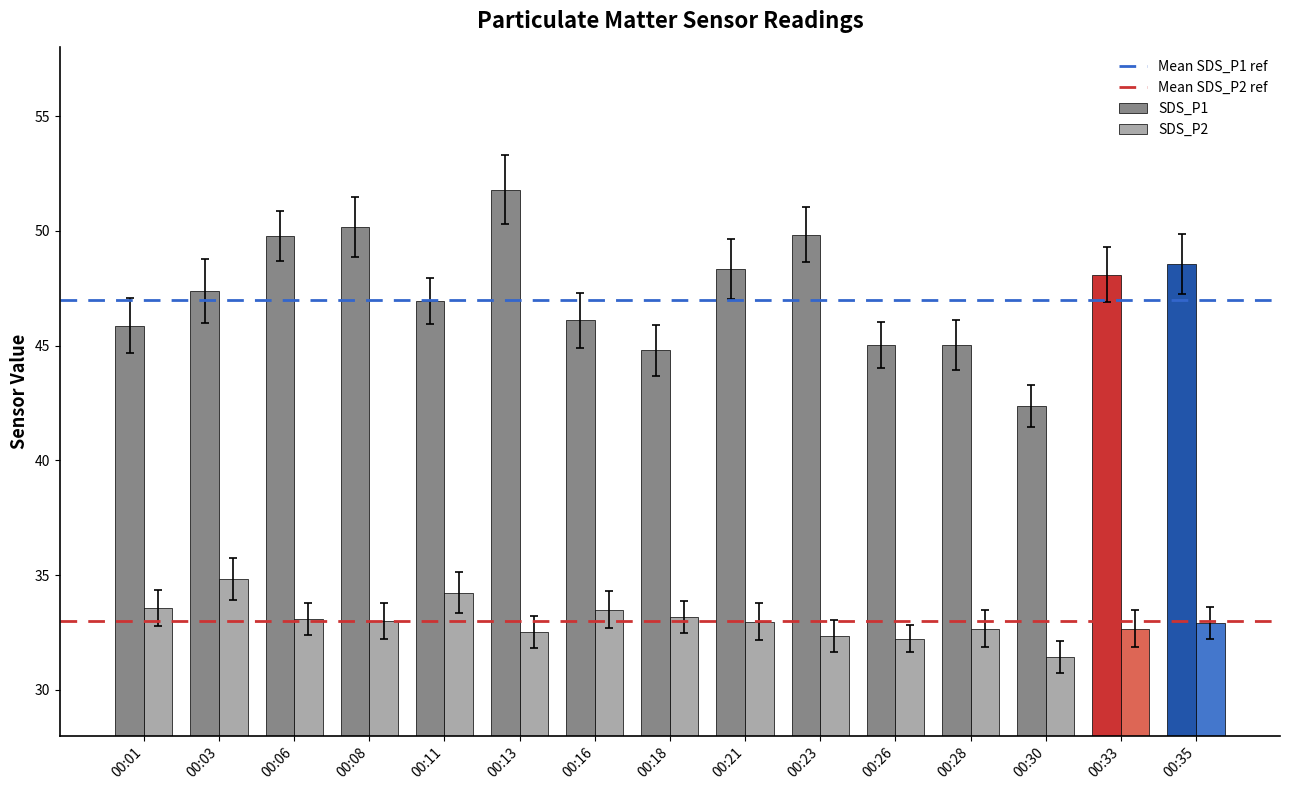

What is the total value across all series at 00:33?

80.8